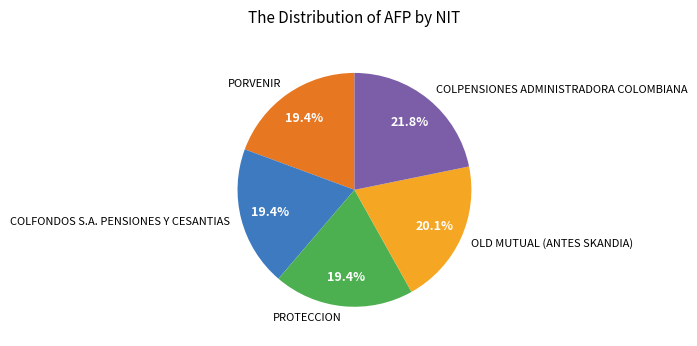

Approximately how many times larger is the value at COLPENSIONES ADMINISTRADORA COLOMBIANA compared to OLD MUTUAL (ANTES SKANDIA)?

1.1